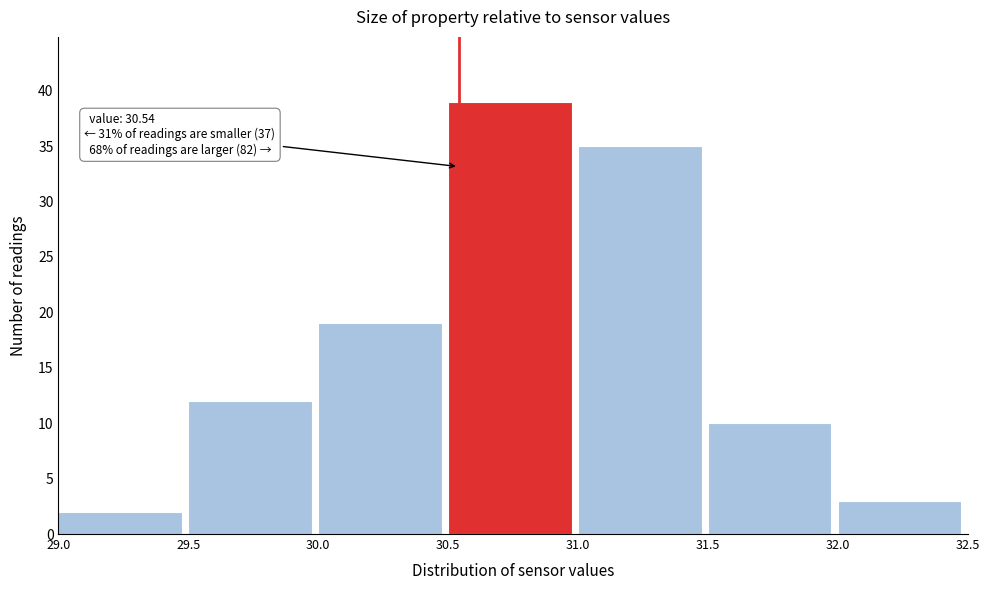

Over which range of the x-axis is the bar tallest?

30.5 to 31.0